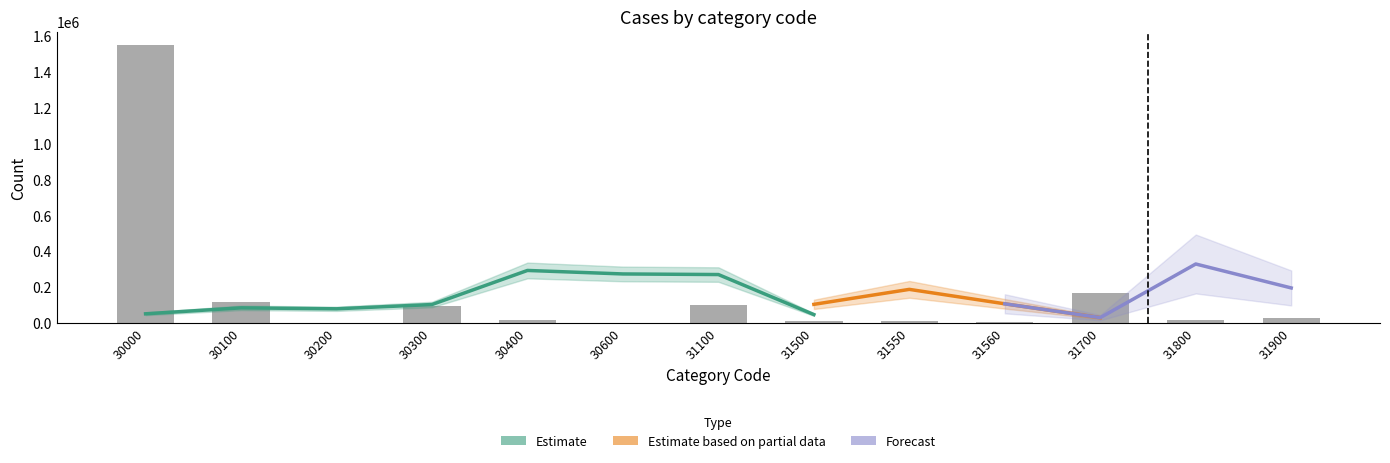

What is the change in value from 30100 to 31700?

+47487